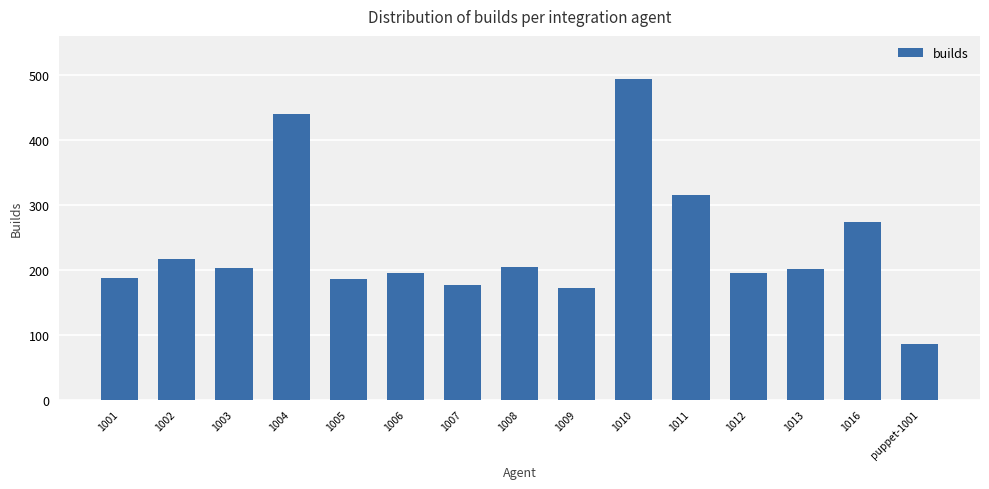

What is the value of the 13th bar from the left?

201